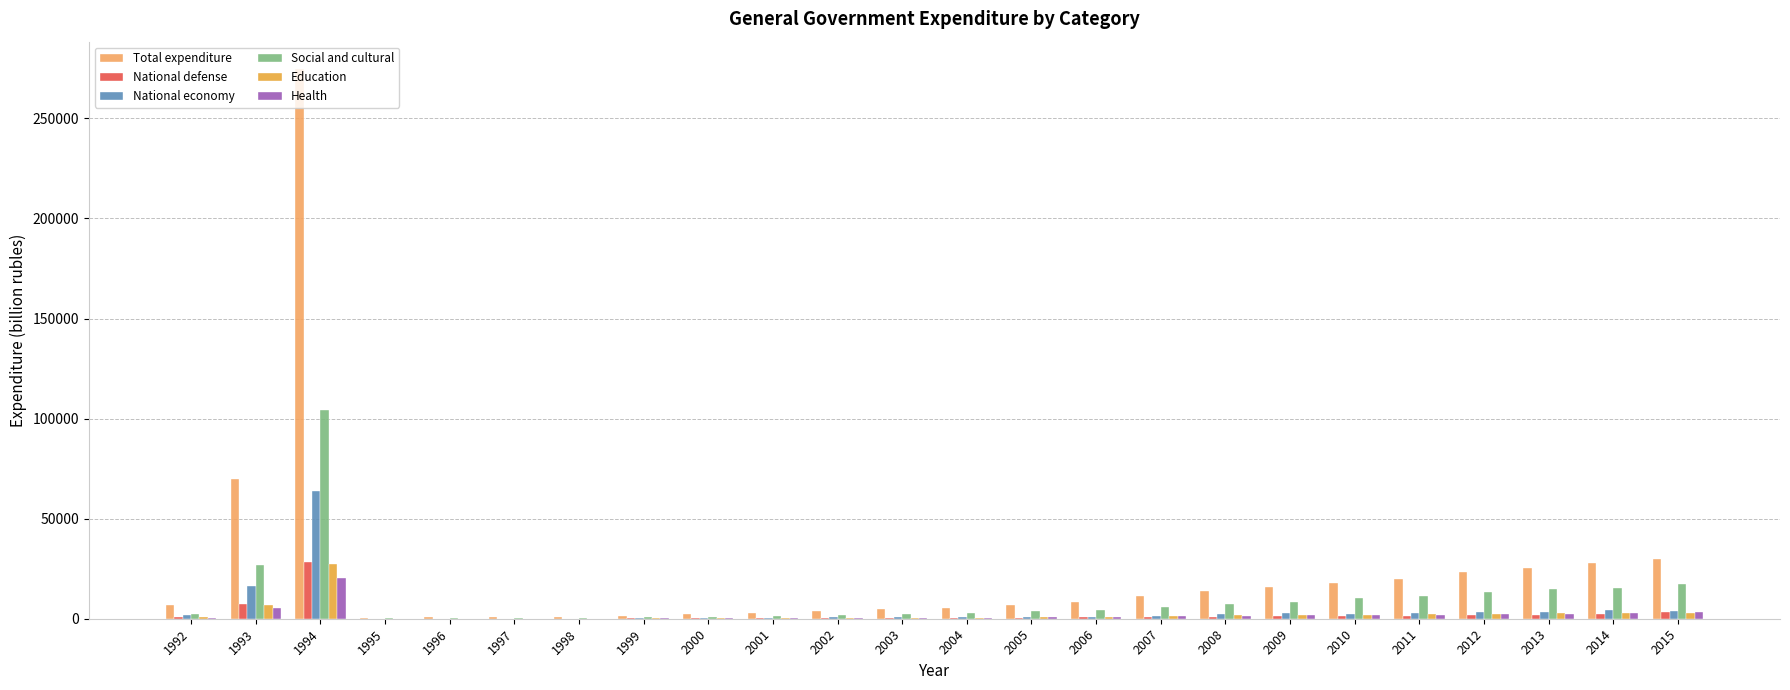

Which series has the largest total across all categories?

Total expenditure